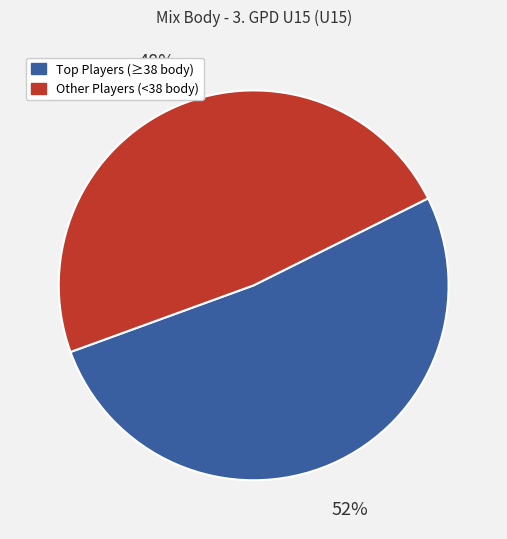

To the nearest percent, what is the average slice percentage?

50%